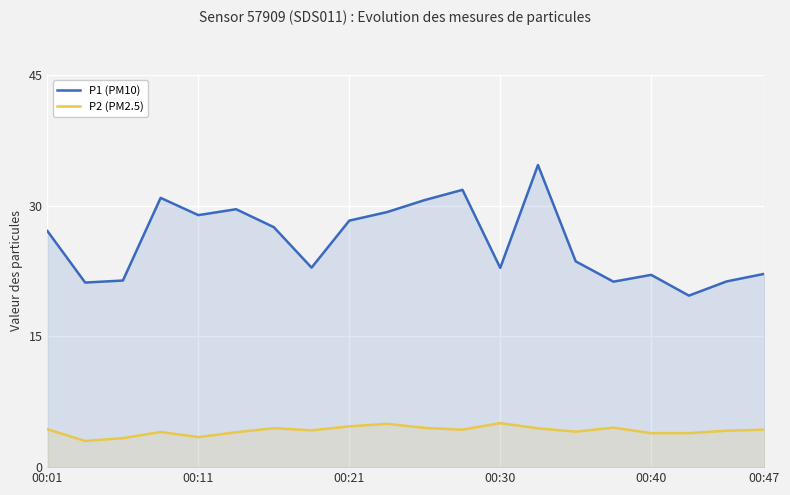

Is it true that P2 (PM2.5) equals 3.5 at 00:11?

True